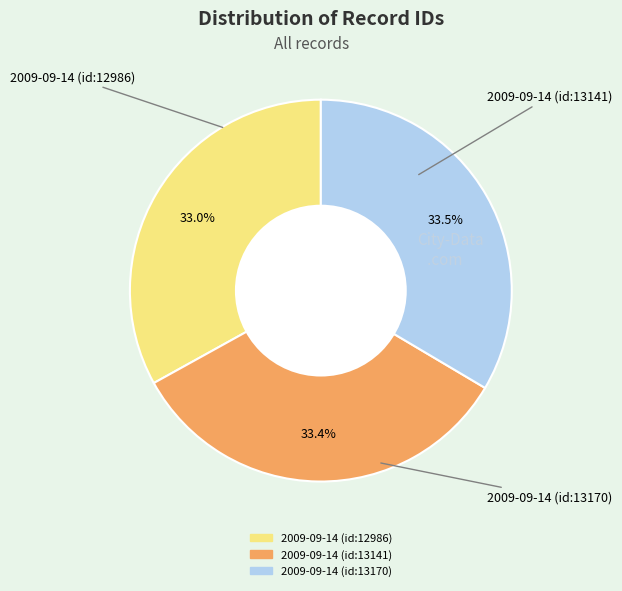

Is it true that 2009-09-14 (id:12986) is 48% of the pie?

False